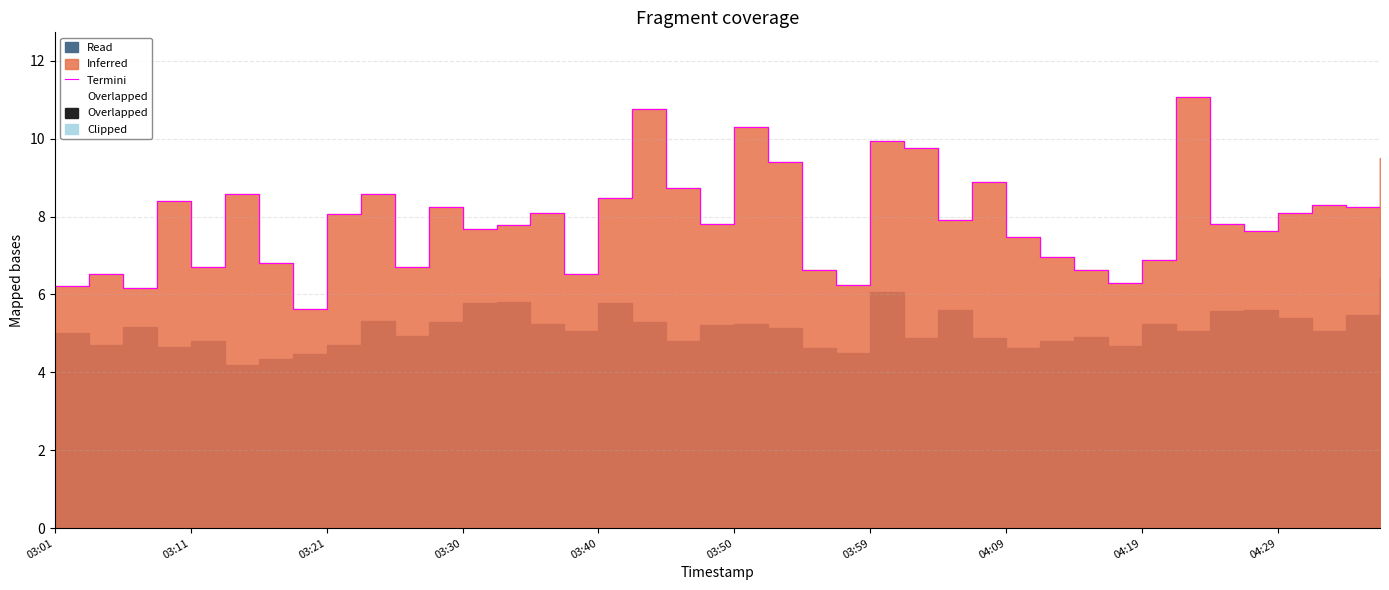

How many lines are shown in the chart?

2